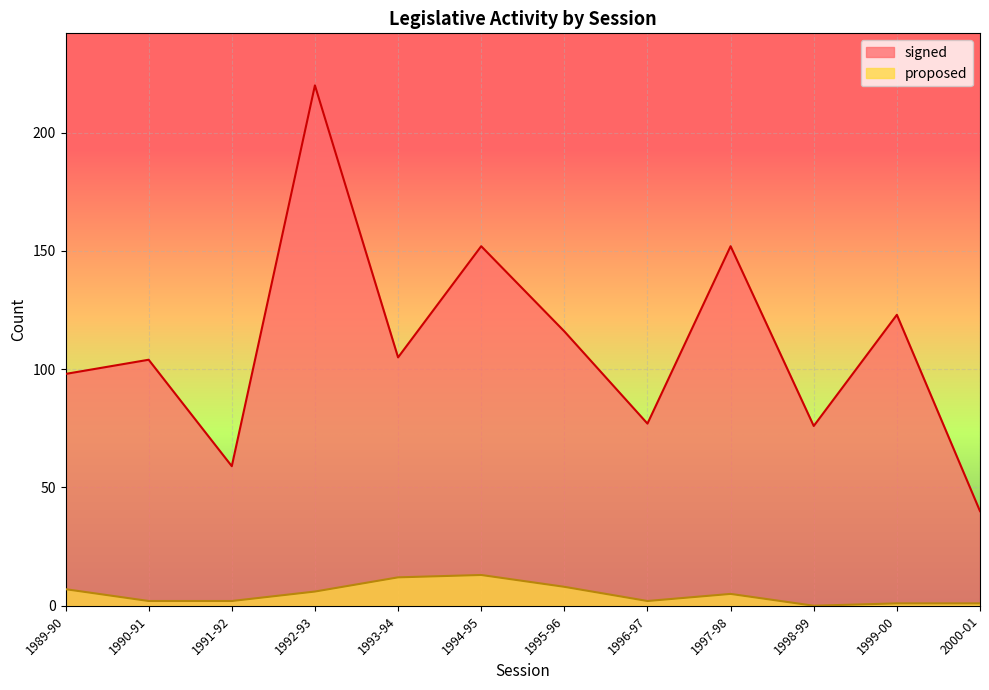

What position from the right is 2000-01?

1